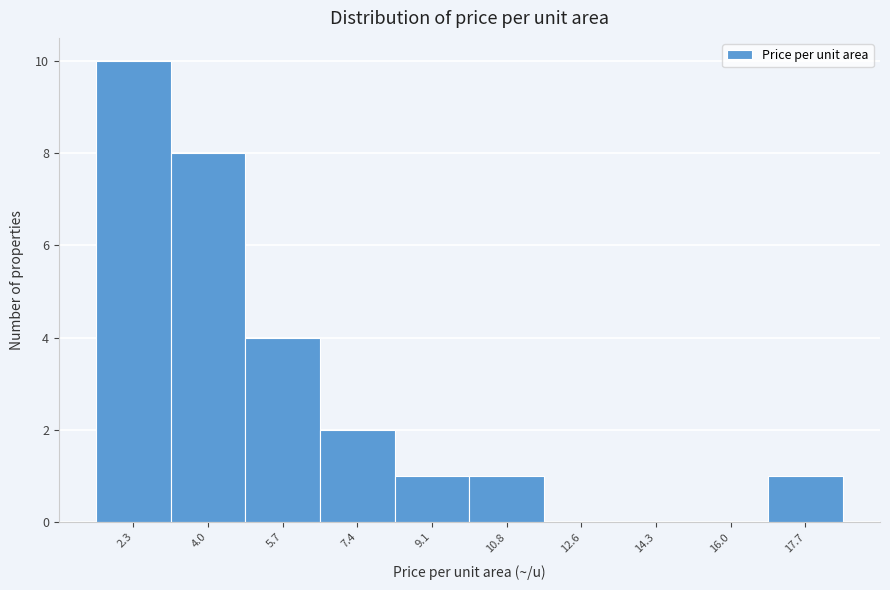

Reading right to left, transcribe all the data shown in this chart.

17.7=1	16.0=0	14.3=0	12.6=0	10.8=1	9.1=1	7.4=2	5.7=4	4.0=8	2.3=10